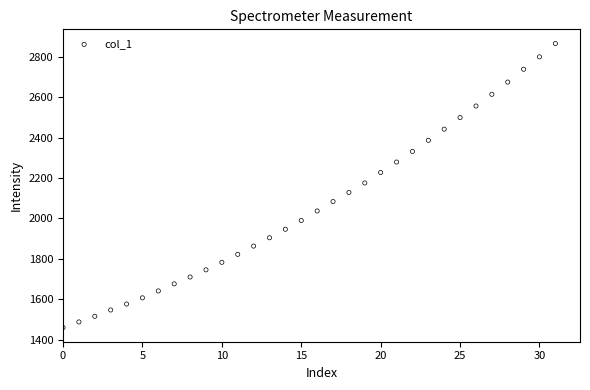

What is the range of Y values (max minus min)?

1405.1